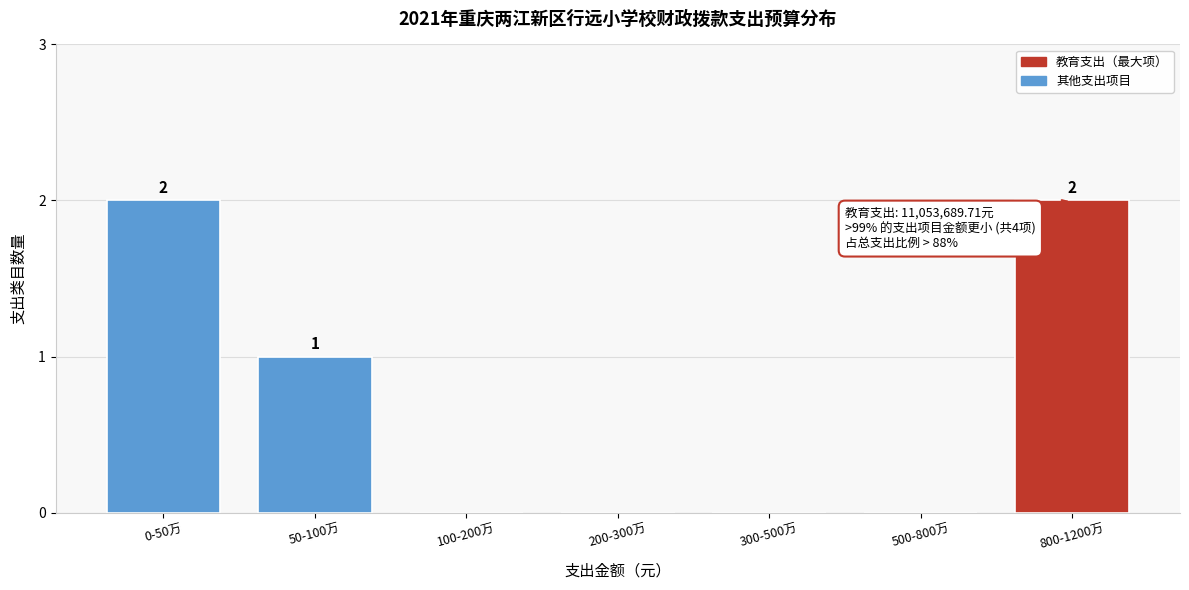

Reading left to right, what are all the values shown in this chart?

0-50万=2	50-100万=1	100-200万=0	200-300万=0	300-500万=0	500-800万=0	800-1200万=2